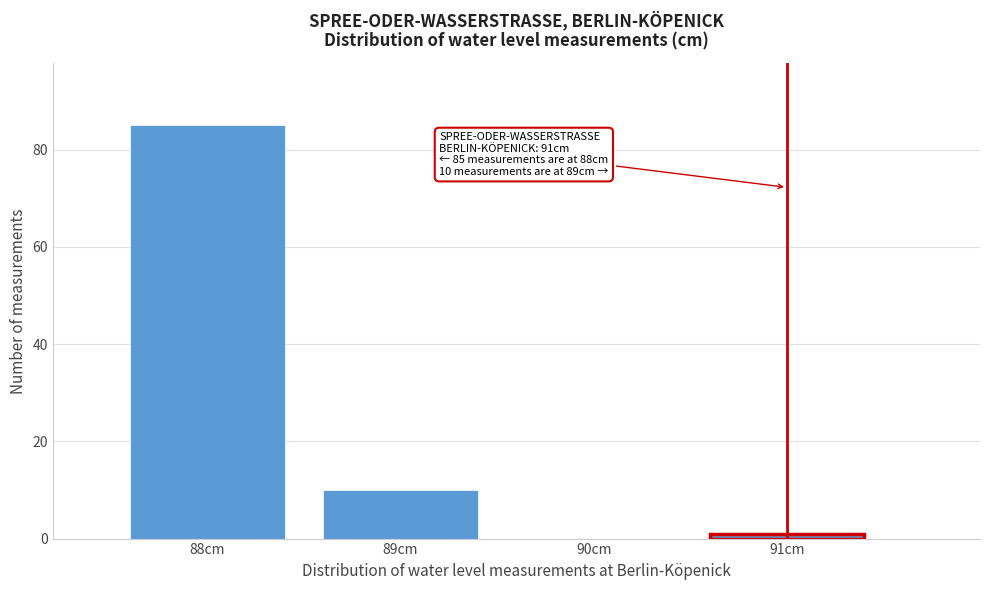

Over which range of the x-axis is the bar tallest?

87.5 to 88.5